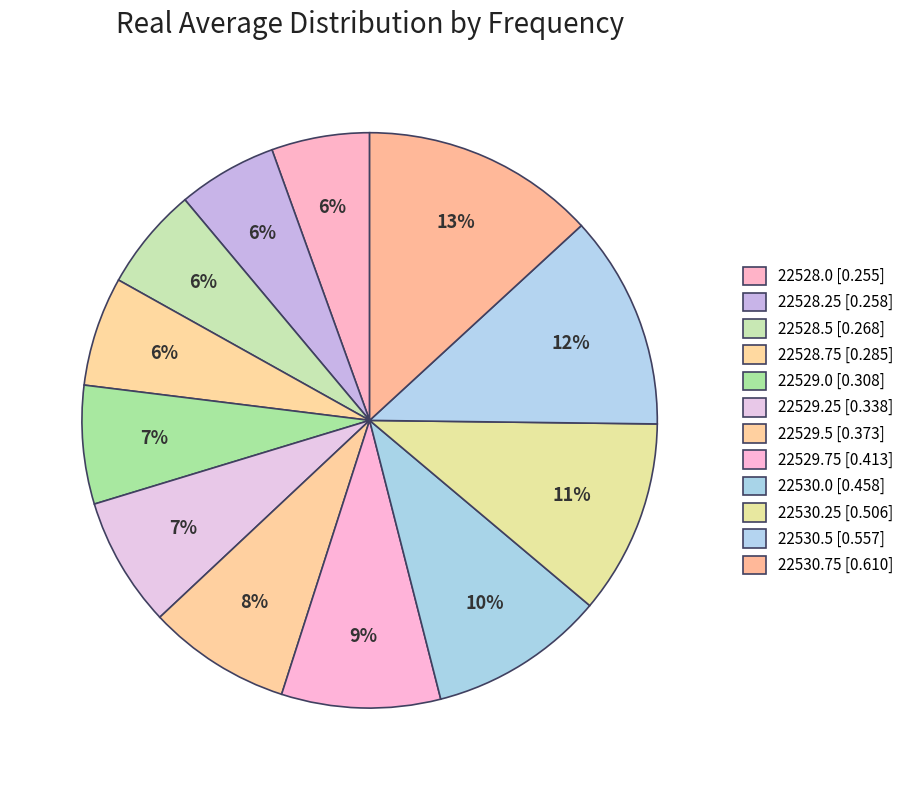

How many segments does this pie chart have?

12